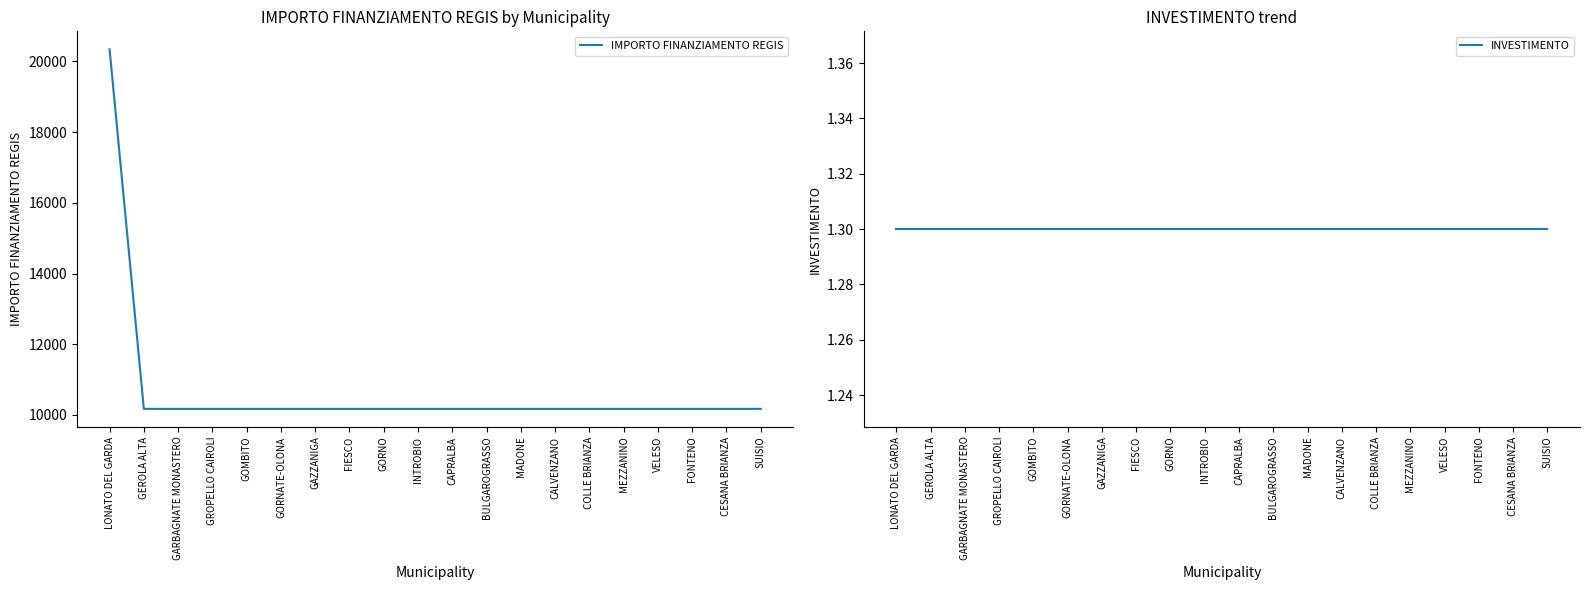

What is the lowest value of the INVESTIMENTO series?

1.3